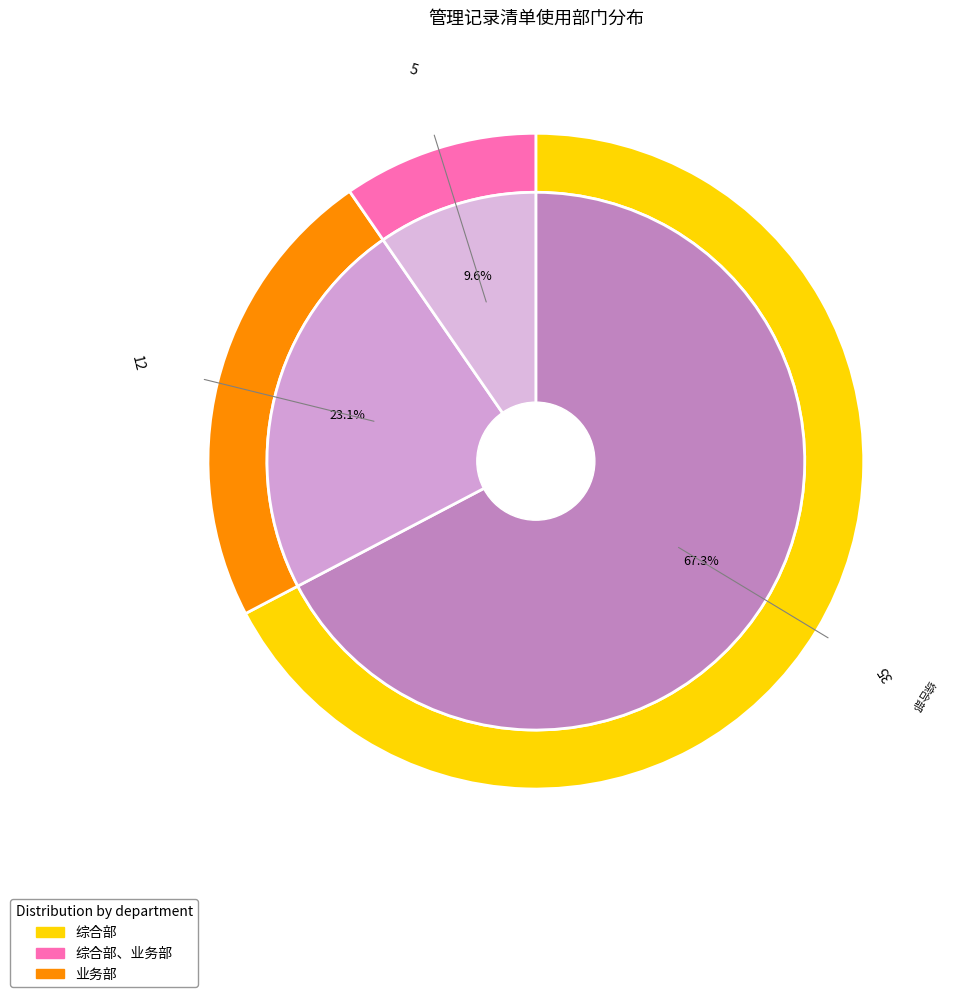

What is the majority slice?

综合部